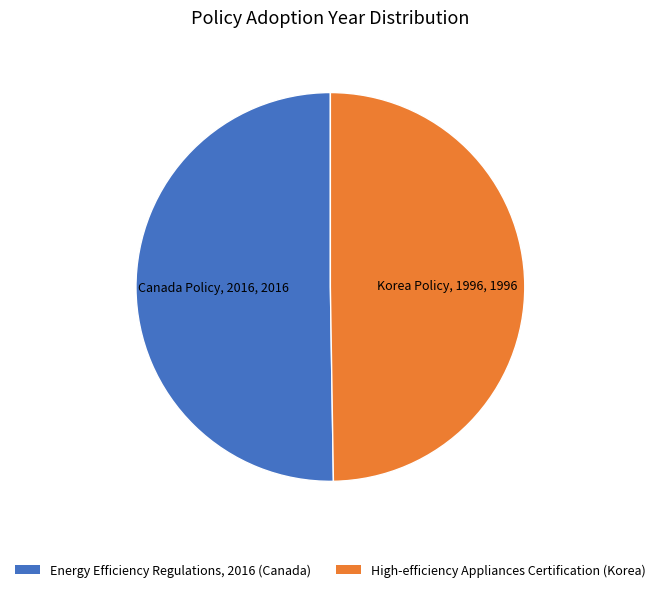

Combined, do High-efficiency Appliances Certification (Korea) and Energy Efficiency Regulations, 2016 (Canada) account for over 50%?

Yes